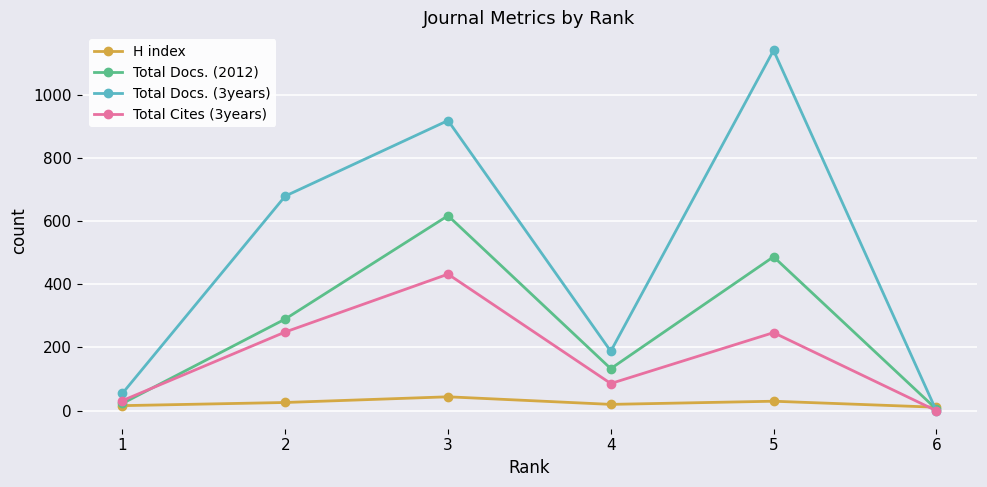

What is the spread (max minus min) of values at 4?

168